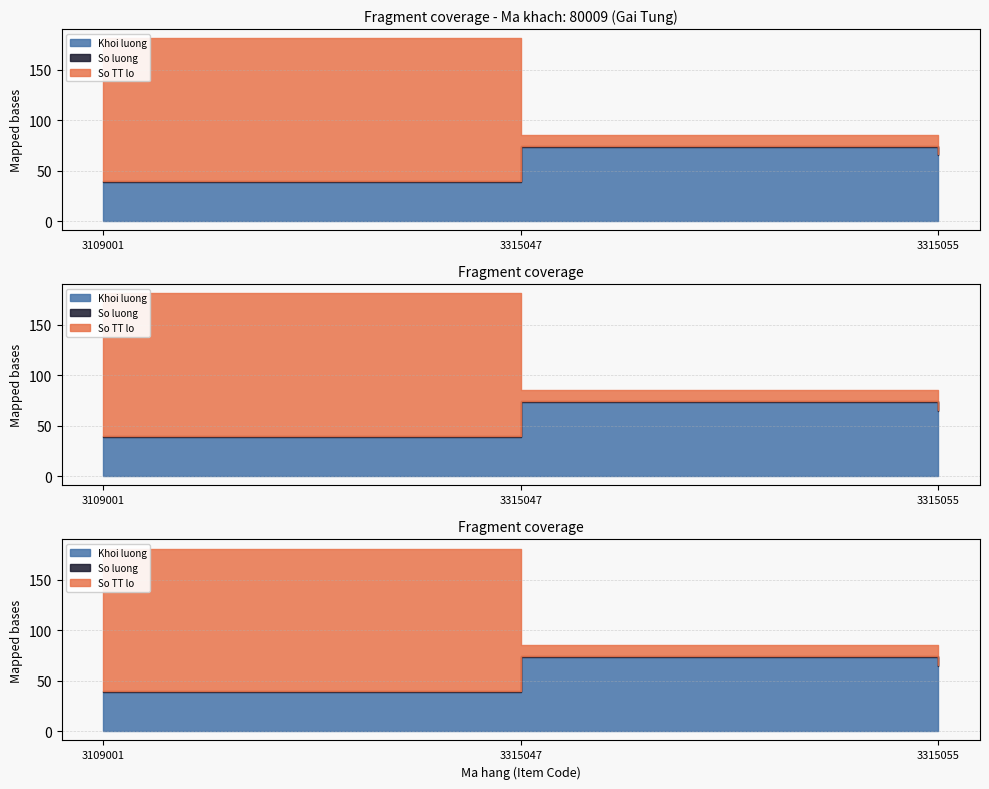

At which label does So TT lo reach its minimum?

3315055